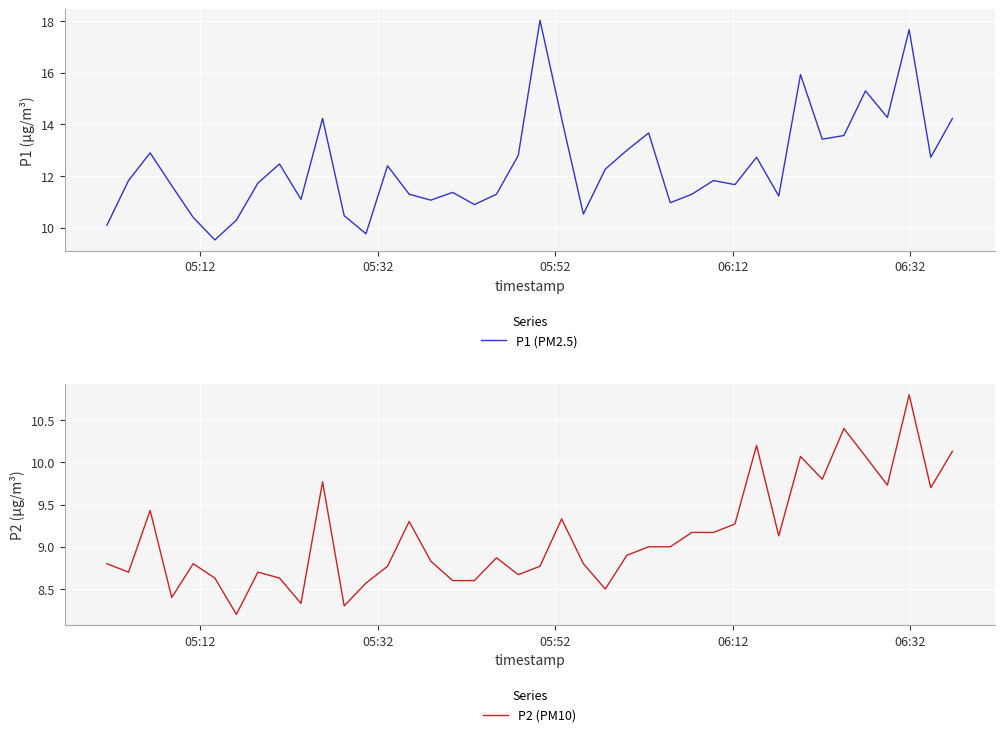

What is the highest value of the P1 (PM2.5) series?

18.0